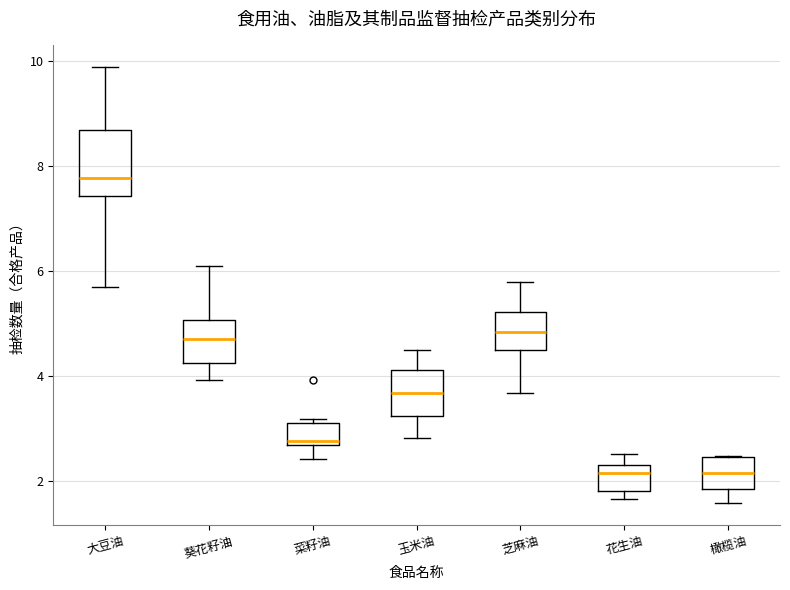

Reading left to right, read every box against the y-axis: the position of its median line, the range the box covers, and the ends of its whiskers. The values are not printed on the chart, so give them approximately, as read against the axis.

大豆油: median 7.8, box 7.4 to 8.6, whiskers 5.8 to 9.8
葵花籽油: median 4.8, box 4.2 to 5.0, whiskers 4.0 to 6.0
菜籽油: median 2.8, box 2.6 to 3.2, whiskers 2.4 to 3.2 (just above the box's upper edge)
玉米油: median 3.6, box 3.2 to 4.2, whiskers 2.8 to 4.4
芝麻油: median 4.8, box 4.6 to 5.2, whiskers 3.6 to 5.8
花生油: median 2.2, box 1.8 to 2.4, whiskers 1.6 to 2.6
橄榄油: median 2.2, box 1.8 to 2.4, whiskers 1.6 to 2.4